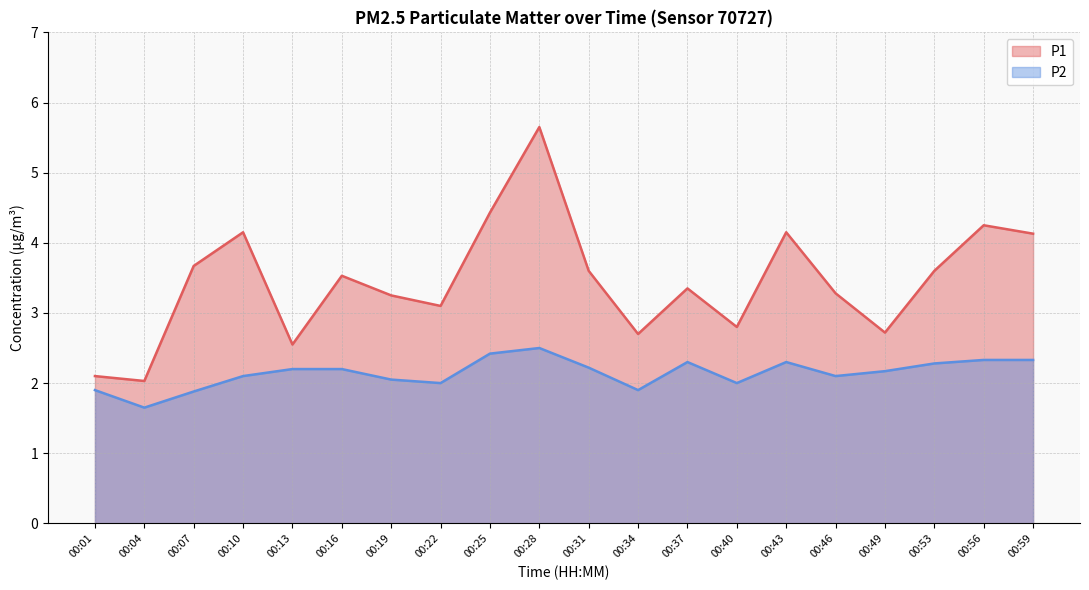

At which category is the sum across all series the highest?

00:28